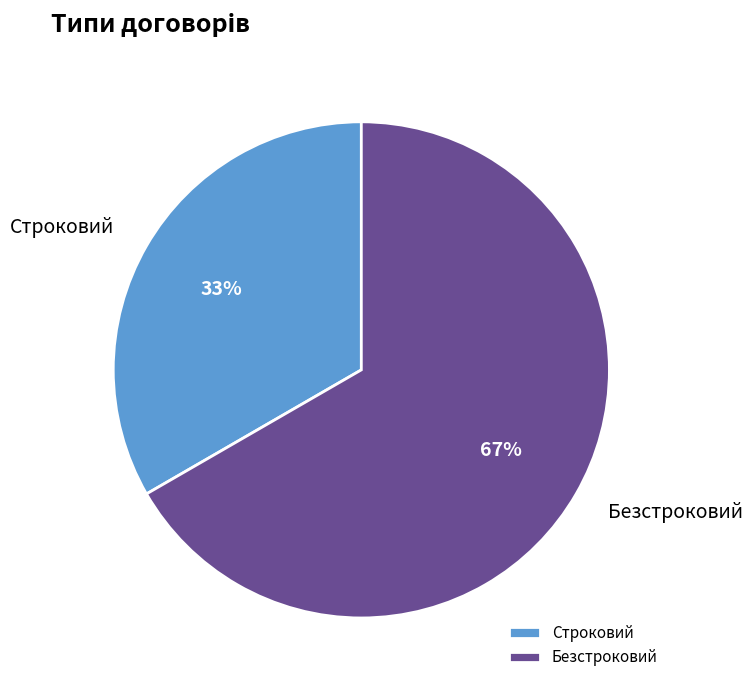

What is the ratio of the value at Безстроковий to the value at Строковий?

2.0